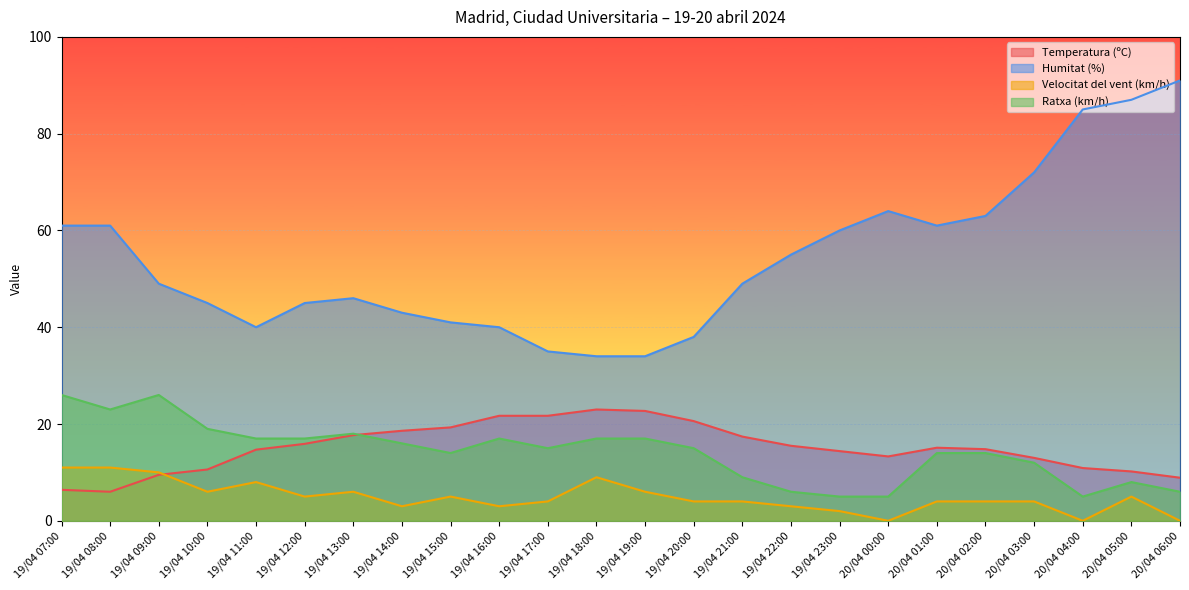

The Velocitat del vent (km/h) series shows 1.2 at 19/04 13:00. True or false?

False